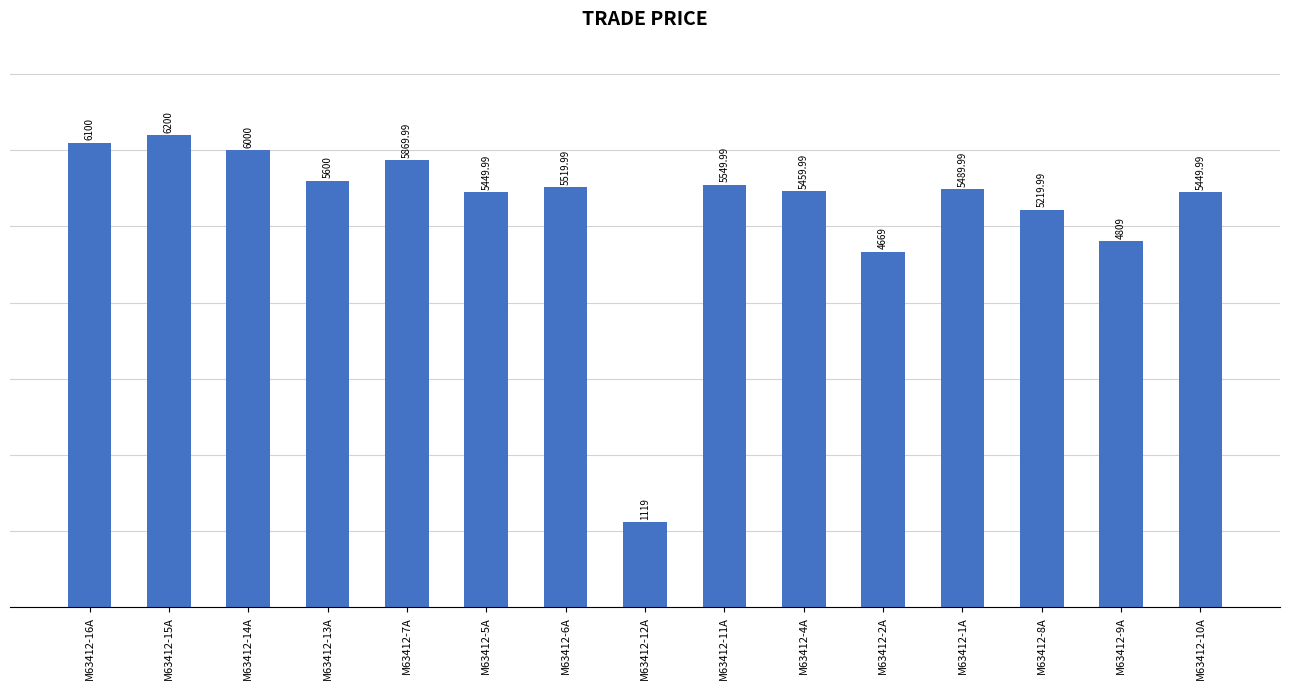

What is the ratio of the value at M63412-10A to the value at M63412-6A?

1.0